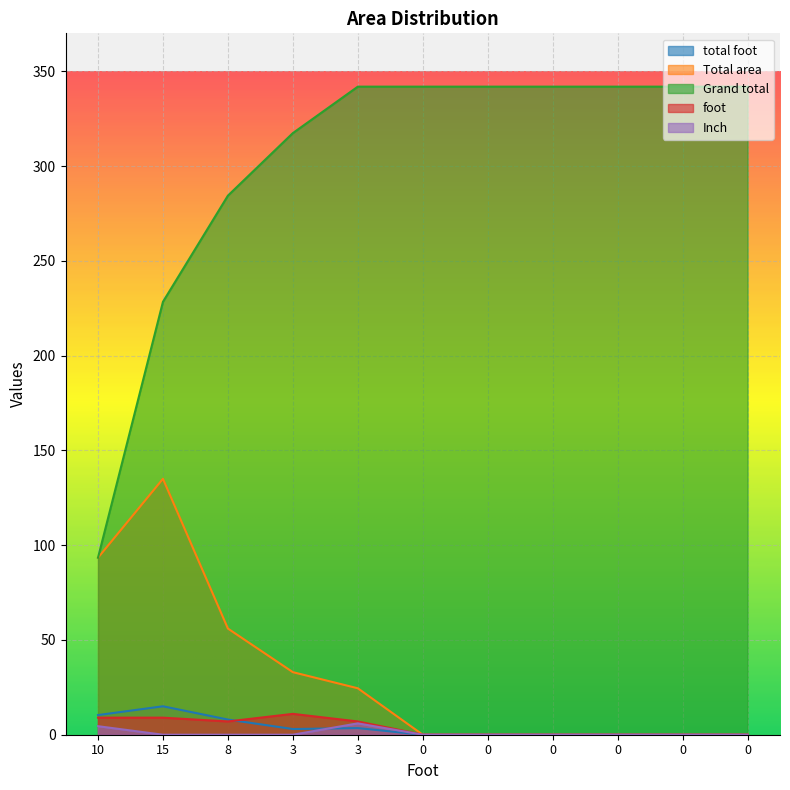

At how many categories does at least one series exceed 41?

11